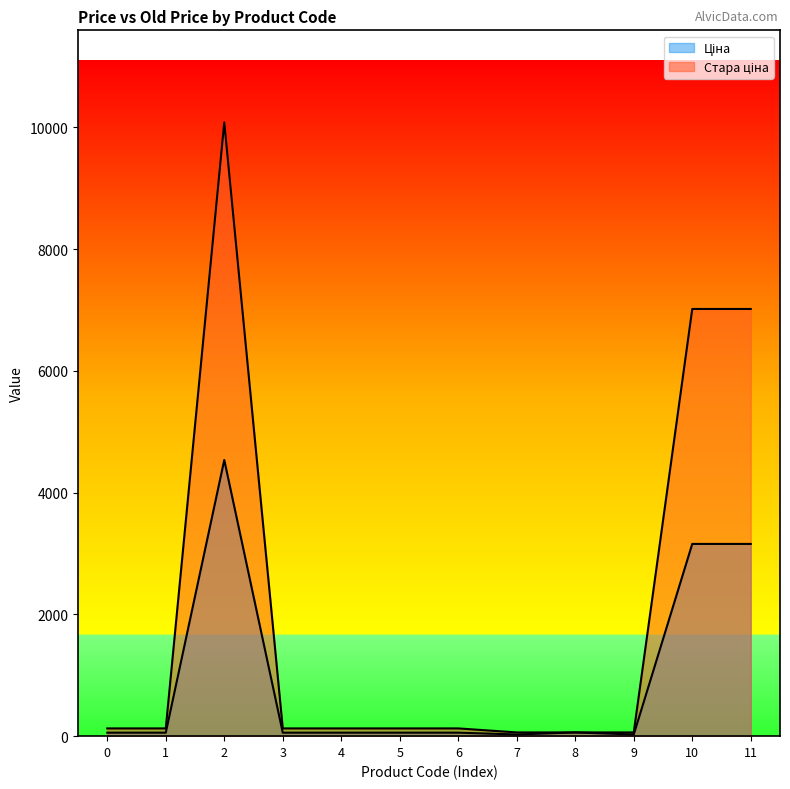

How many data points in Ціна are above 57?

10